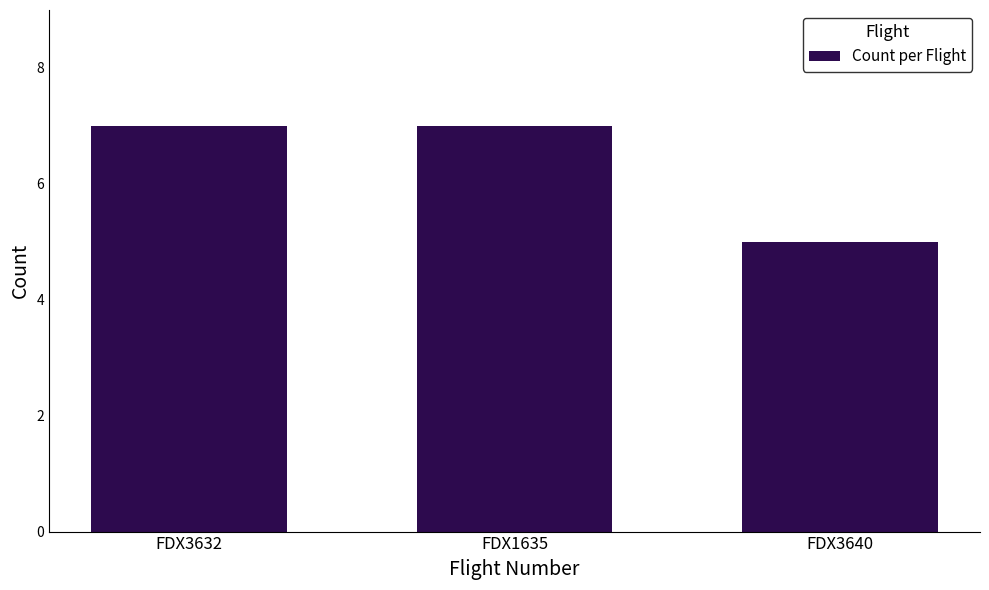

True or false: the data shows 5 at FDX3640.

True